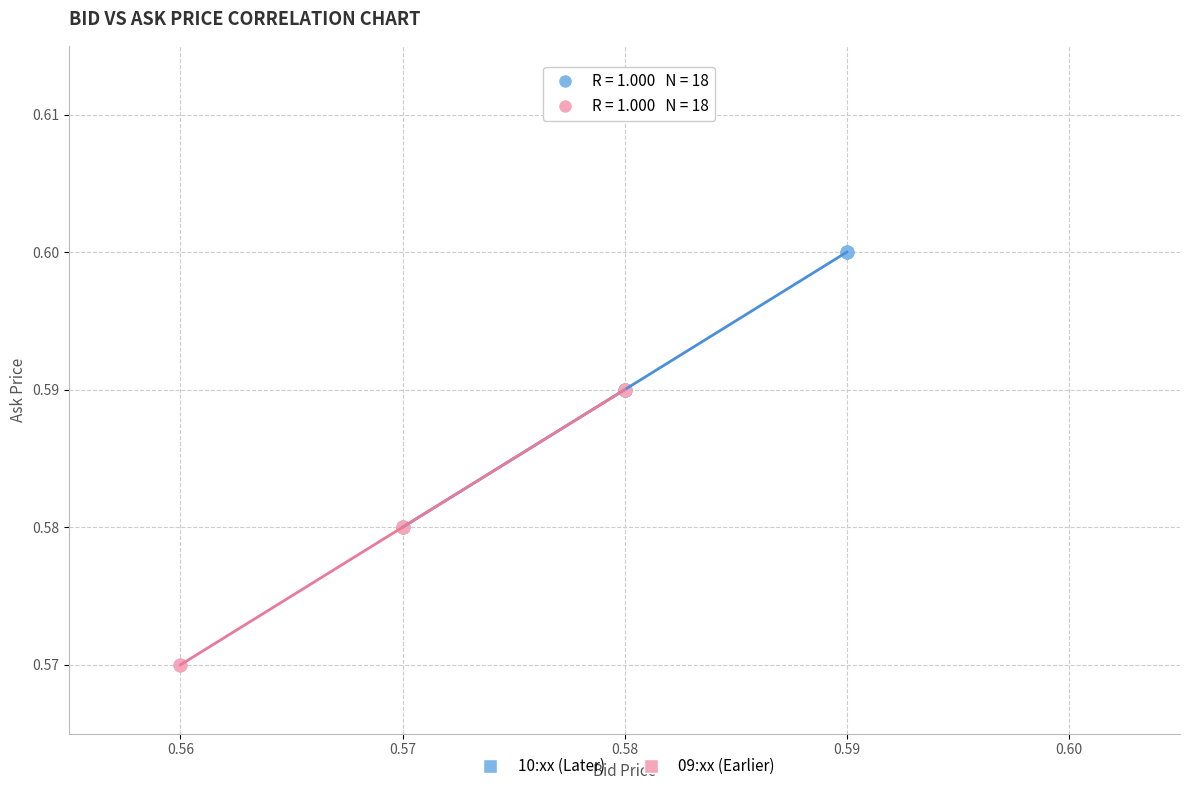

Which series contains the highest Y value?

10:xx (Later)